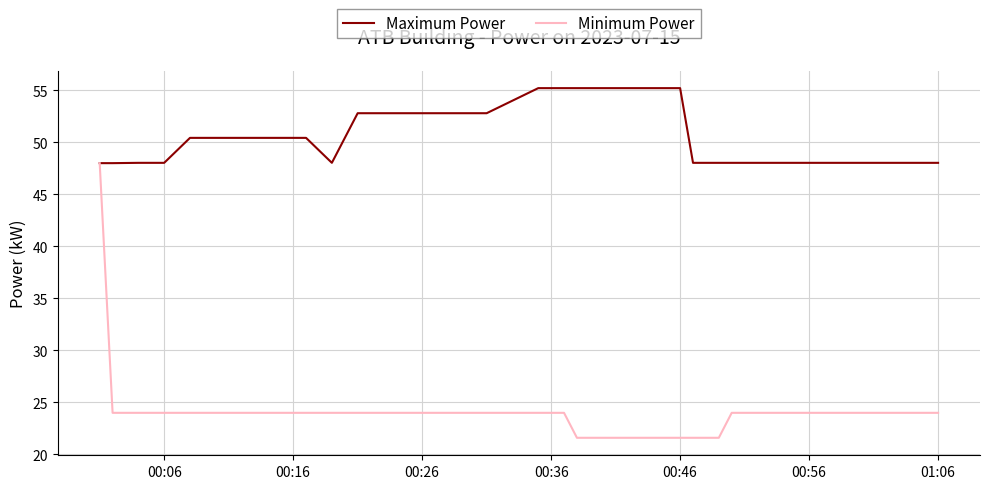

How many values in the Maximum Power series exceed 50?

23